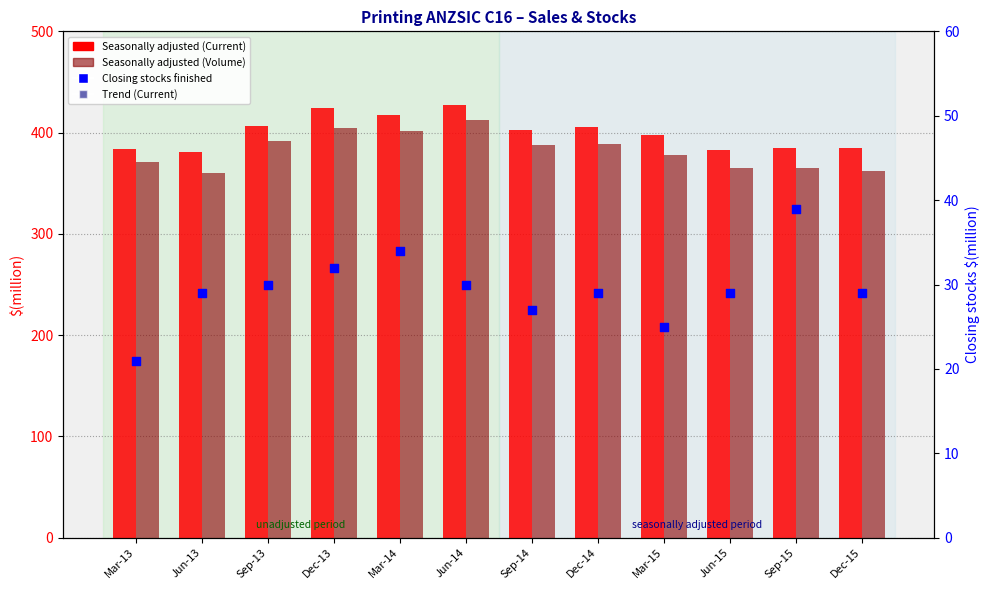

Which series has the largest Y range (max minus min)?

Seasonally adjusted (Volume)